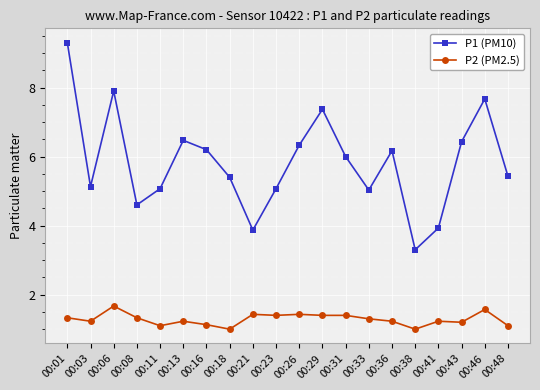

How many data points in P1 (PM10) are less than 6?

10